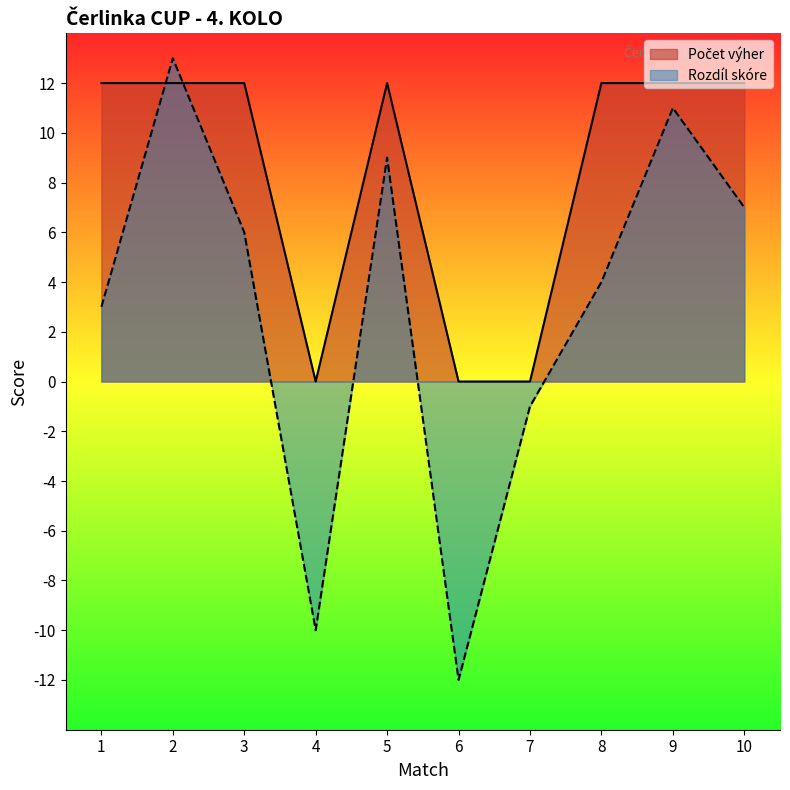

What are all the series names shown in the legend?

Počet výher, Rozdíl skóre